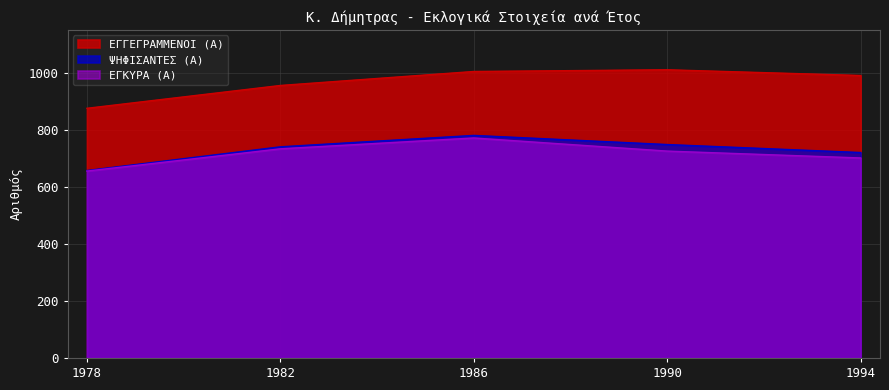

True or false: ΕΓΚΥΡΑ (Α) has a value of 655 at 1978.

True